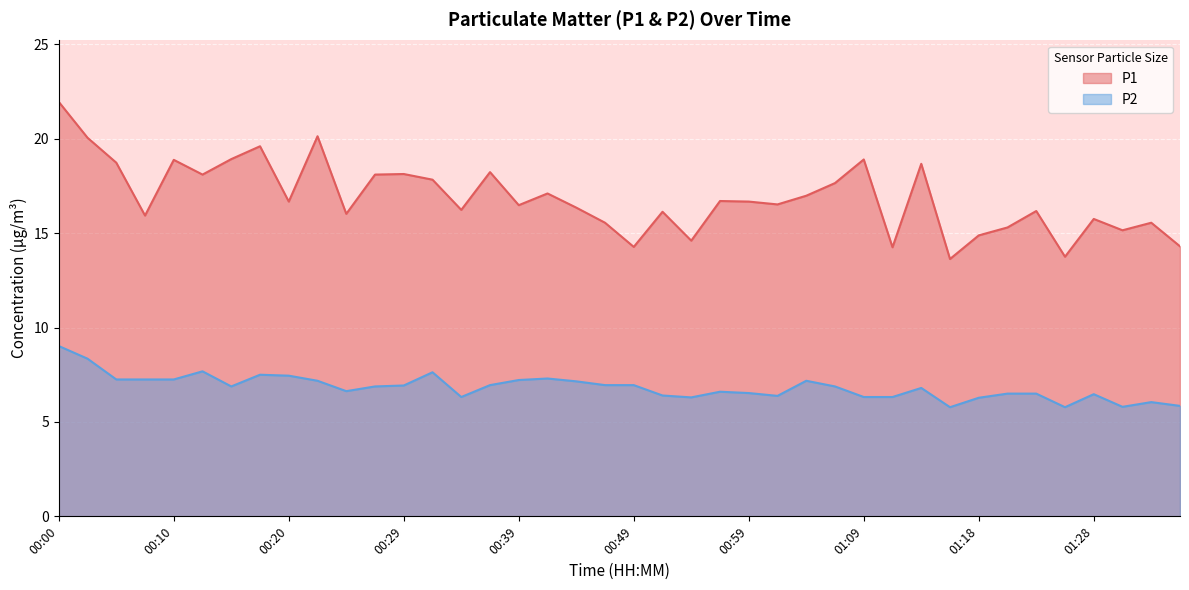

Which series has the widest spread of values?

P1